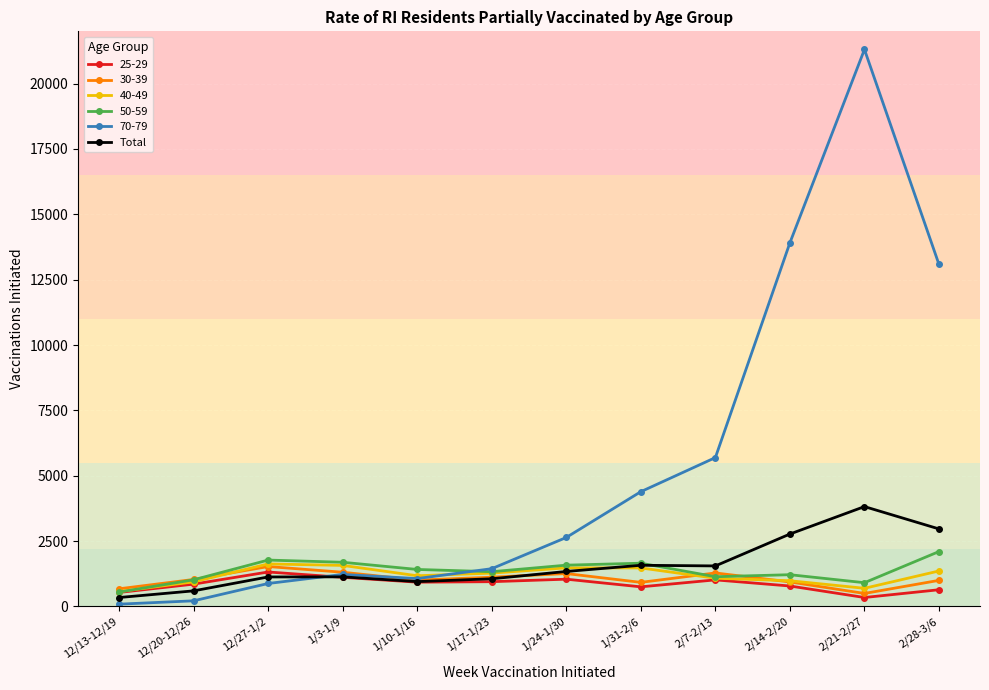

True or false: 25-29 has more than 0 interior local peaks.

True